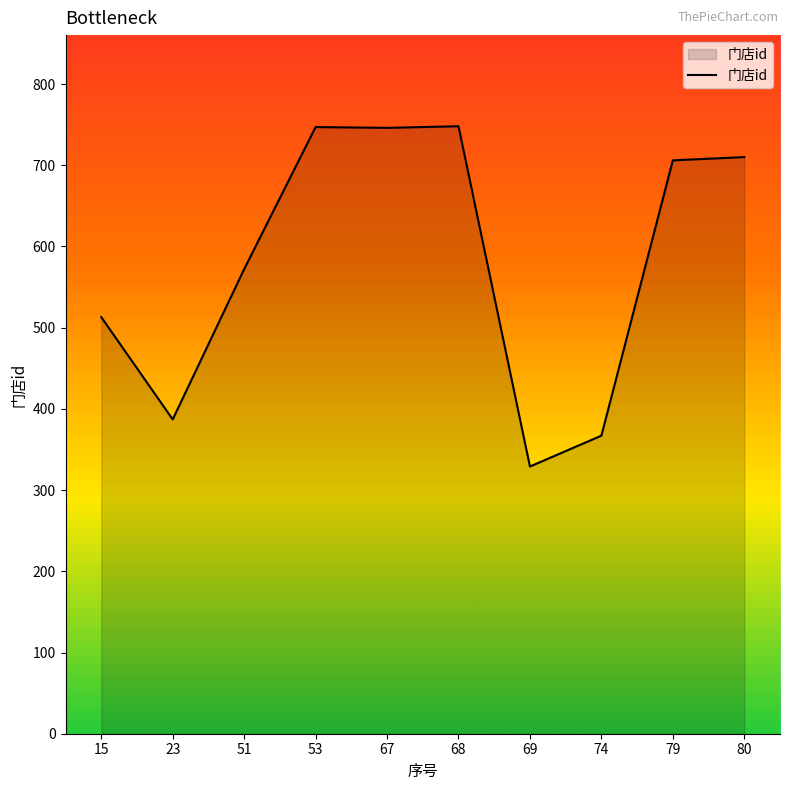

Does the chart have visible grid lines?

No